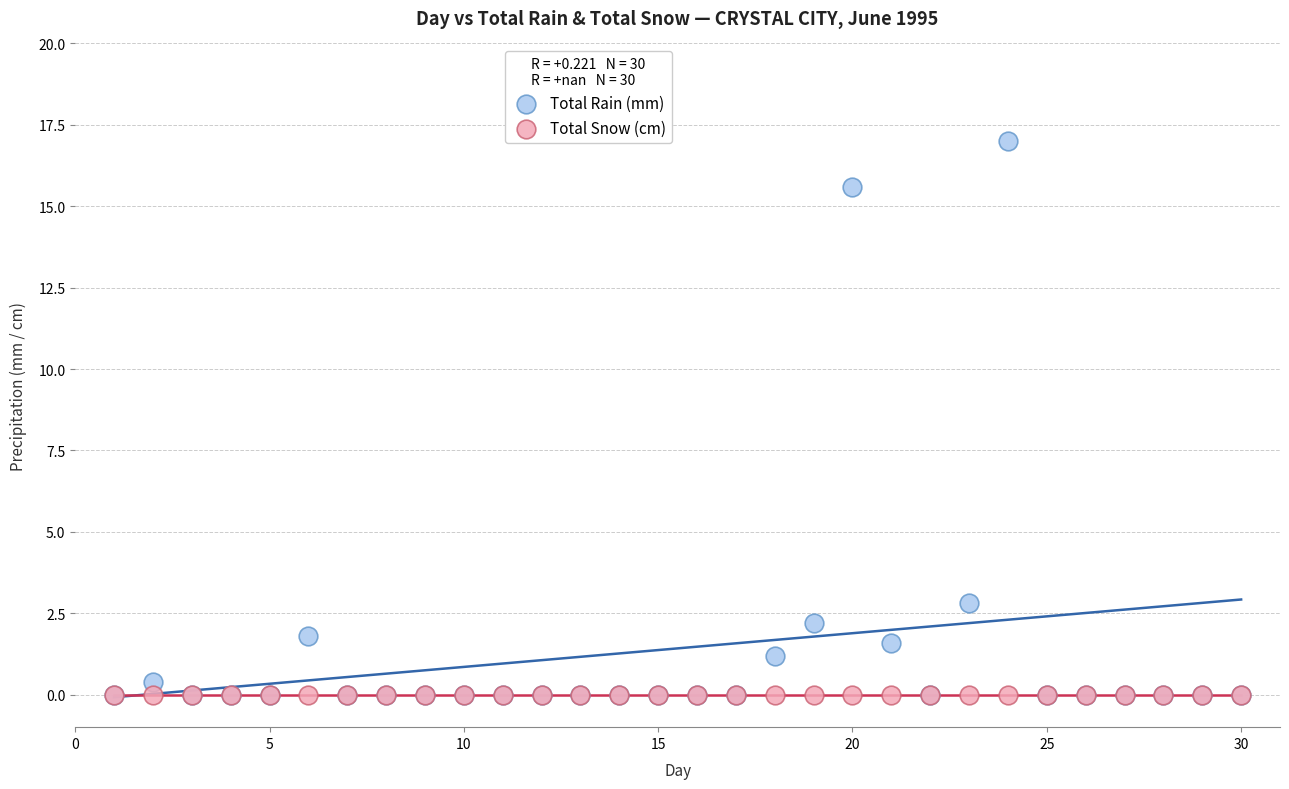

Across all series, what Y value is closest to 8?

2.8